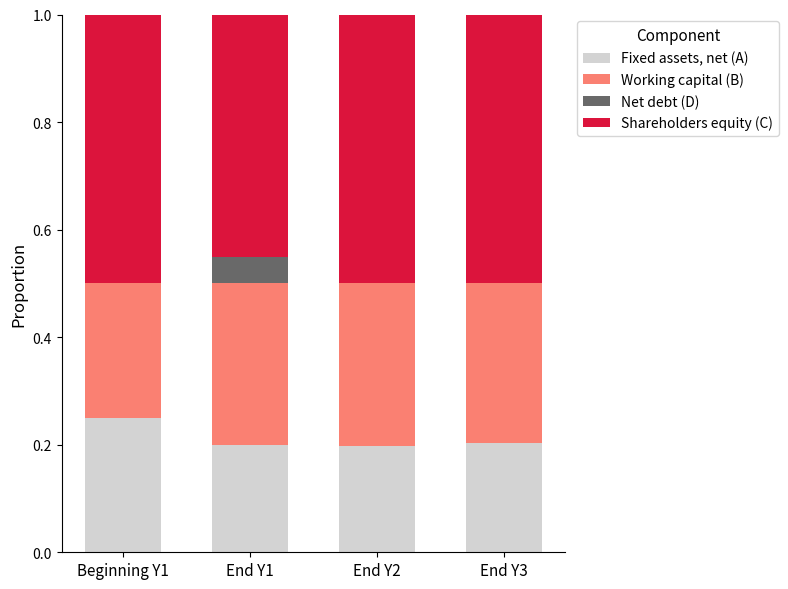

What is the total value across all series at End Y1?

1.0